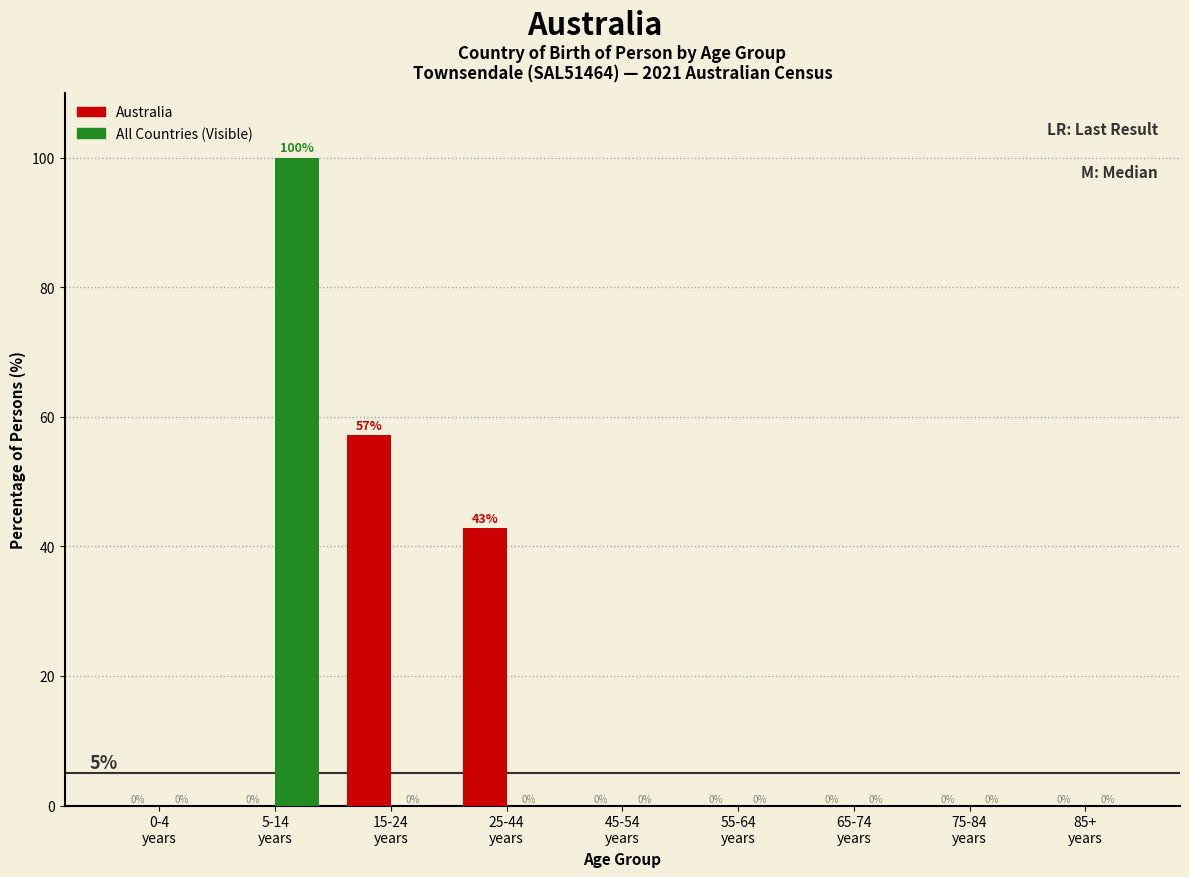

What is the maximum value shown in the chart?

100.0